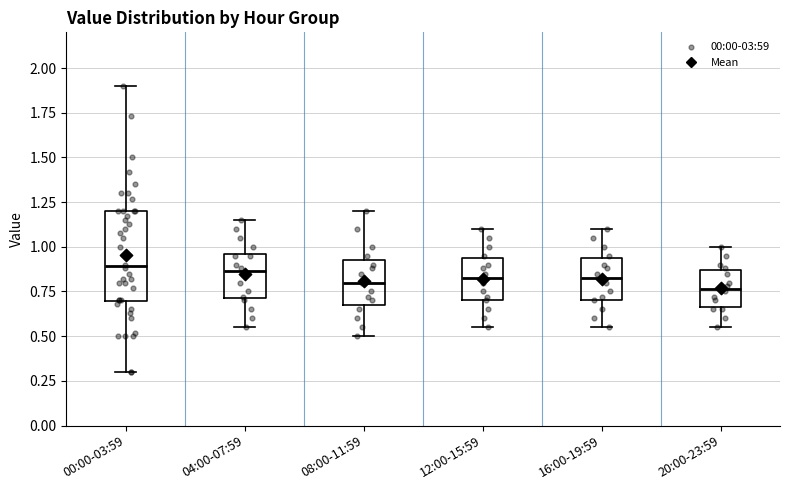

Which box is the tallest, from its lower edge to its upper edge?

00:00-03:59